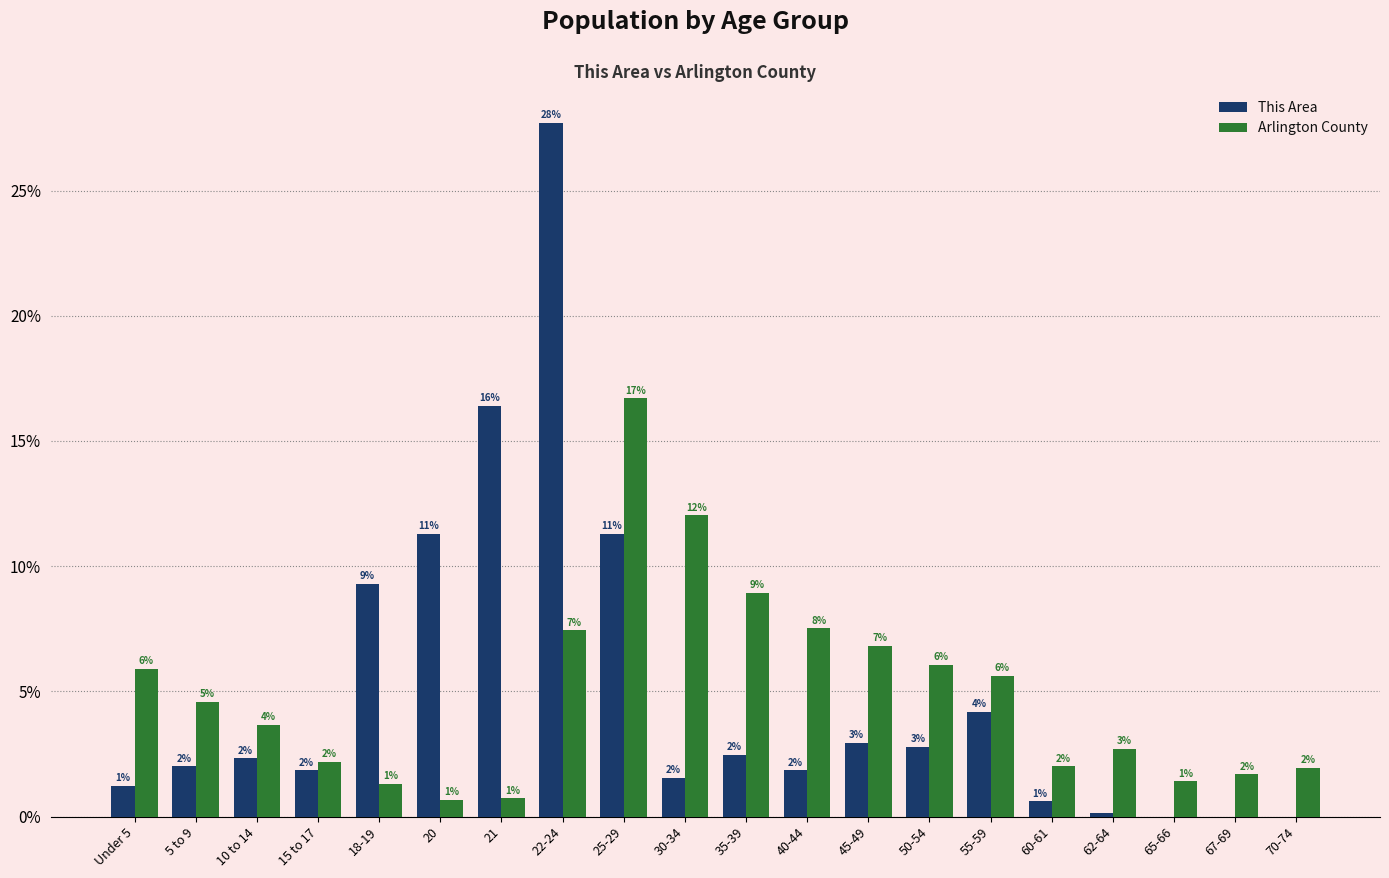

Does the chart contain stacked bars?

No